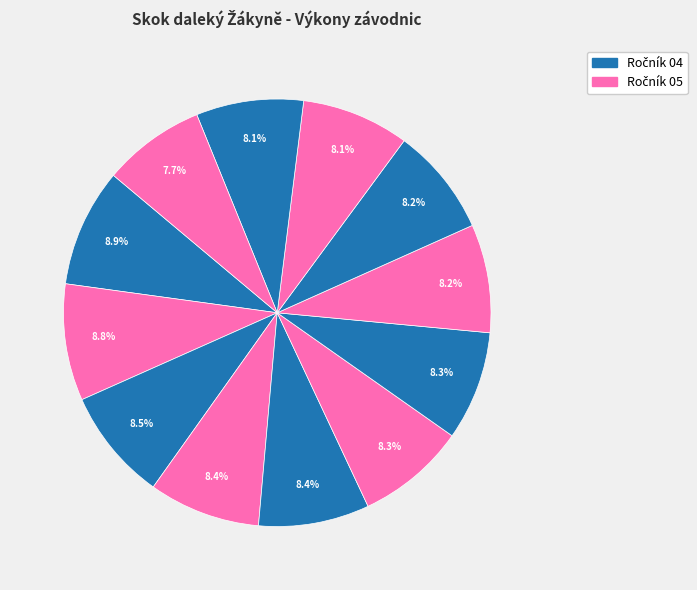

Is there any slice that represents more than half of the pie?

No